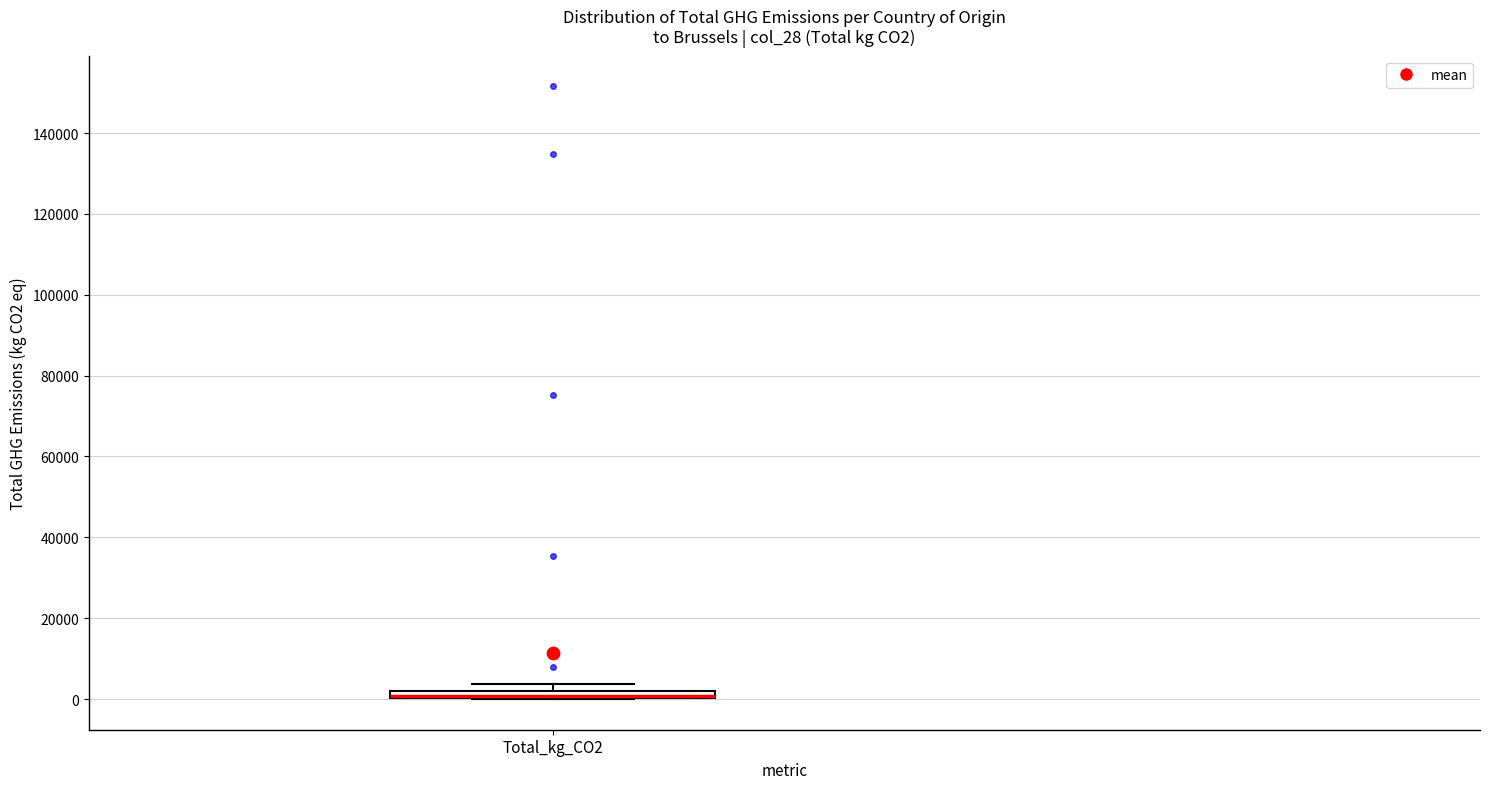

Where is the lower edge of the box for Total_kg_CO2 on the y-axis? The values are not printed on the chart, so give them approximately, as read against the axis.

0